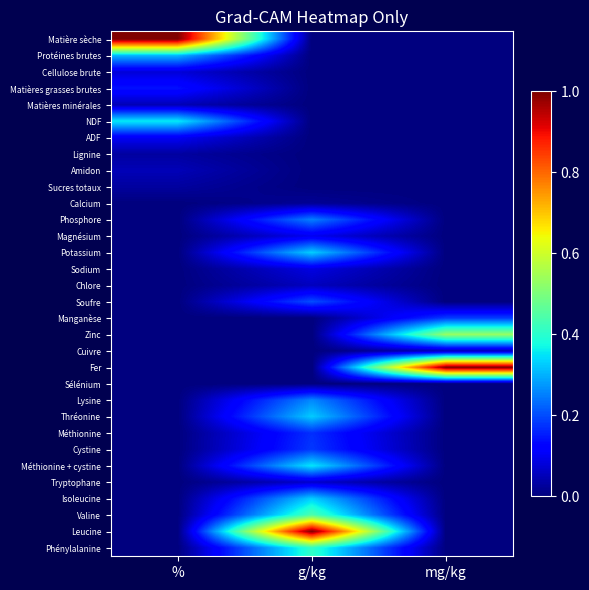

What is the total value across all series at g/kg?

4.6